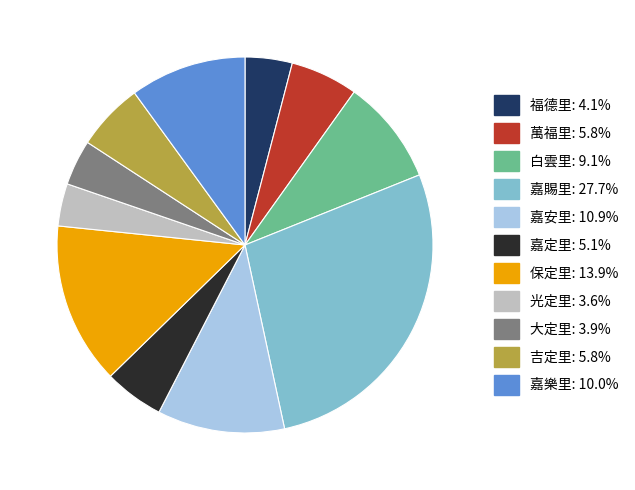

Is the sum of 大定里 and 保定里 greater than half?

No